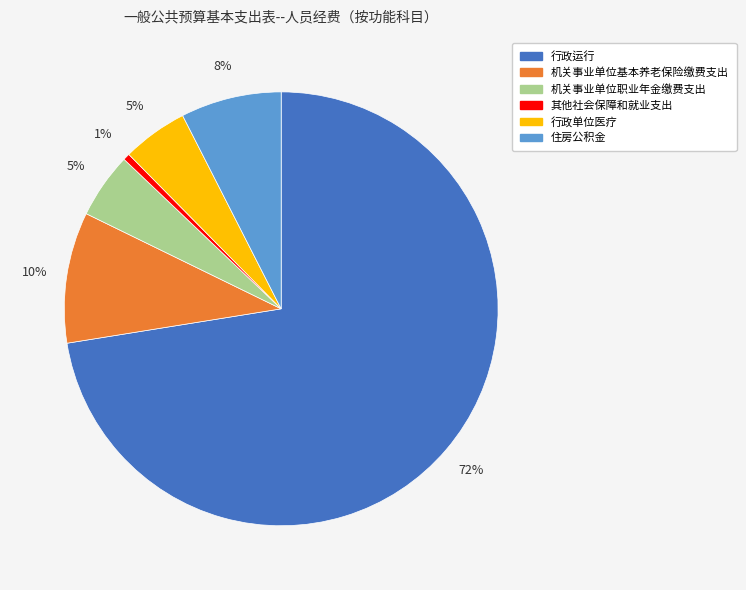

How many segments does this pie chart have?

6